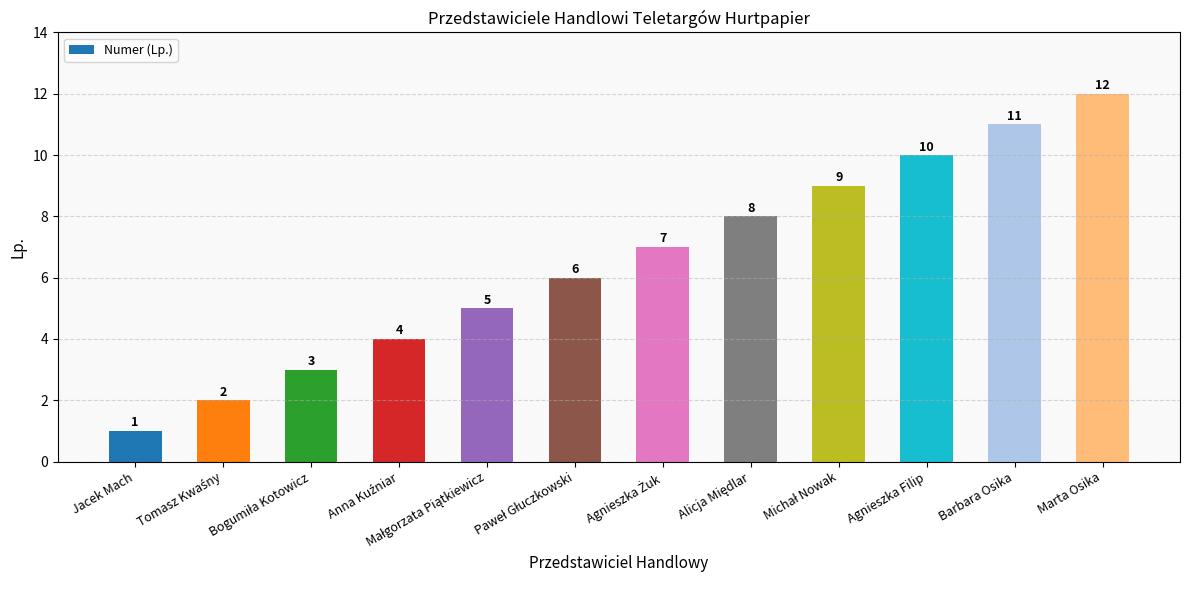

What is the difference between the second highest and second lowest values?

9